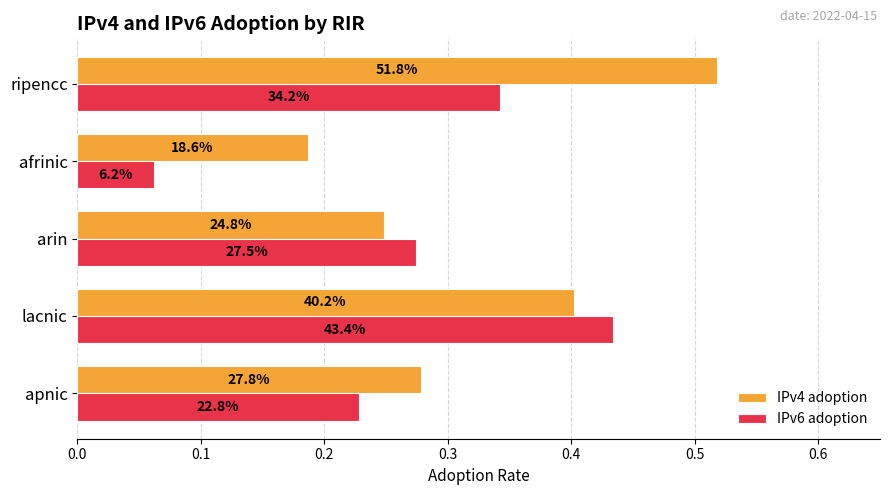

What are all the series names shown in the legend?

IPv4 adoption, IPv6 adoption